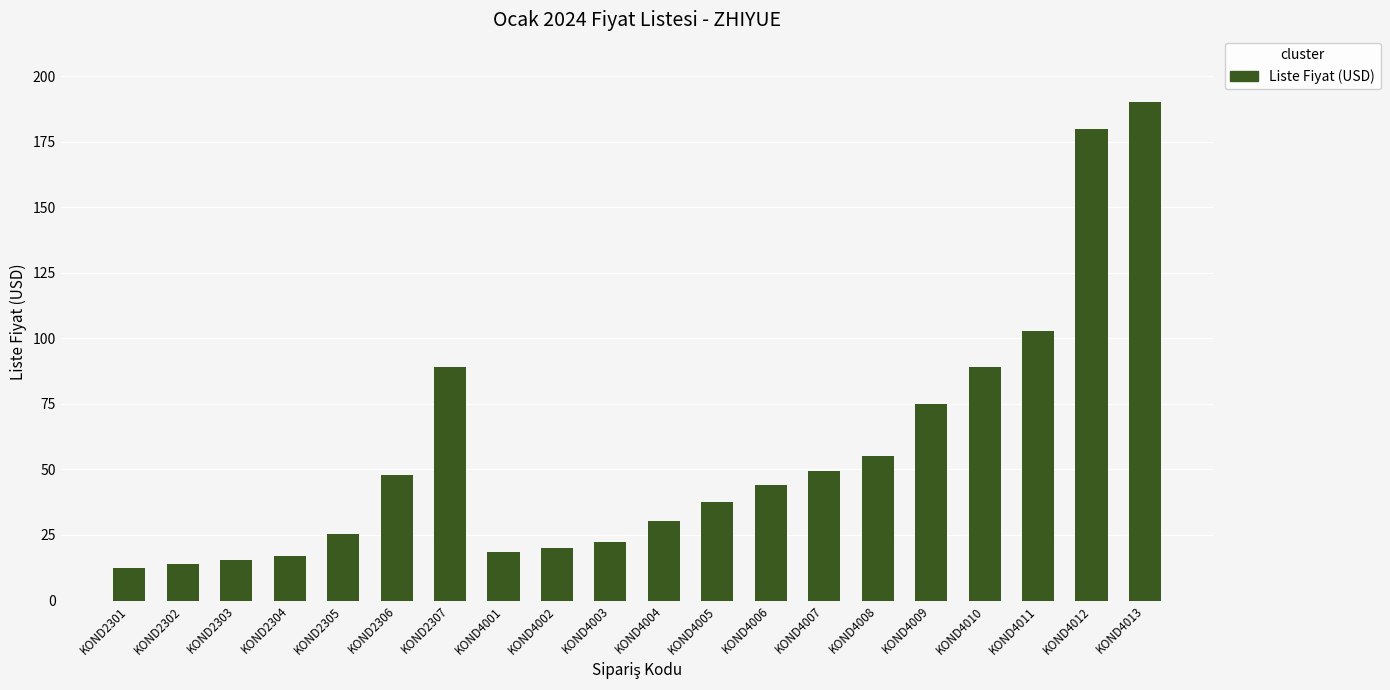

At which label is the value closest to 101?

KOND4011